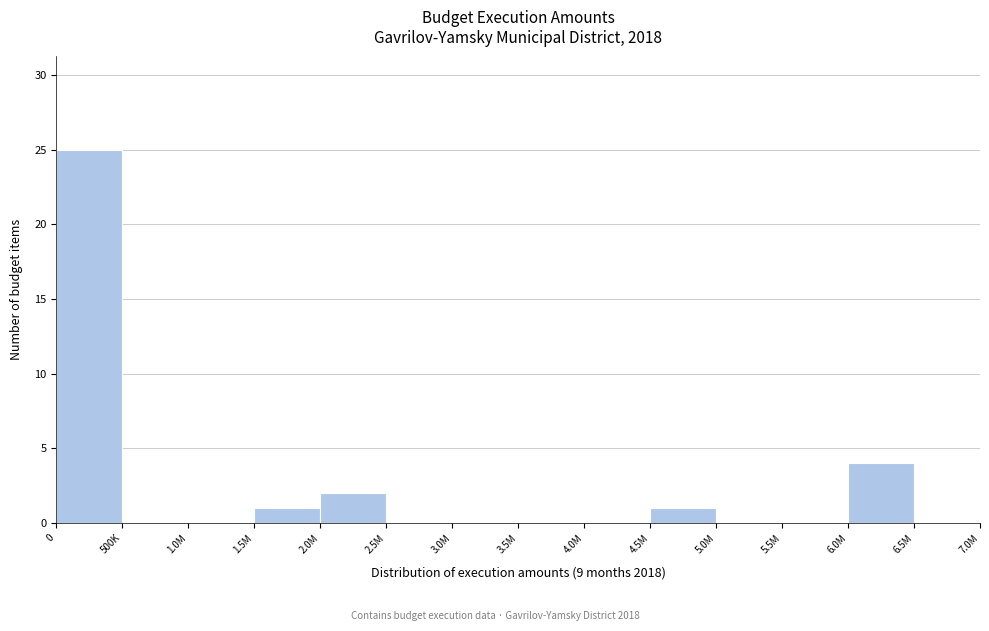

Reading right to left, list all the values displayed in this chart.

6.5M=0	6.0M=4	5.5M=0	5.0M=0	4.5M=1	4.0M=0	3.5M=0	3.0M=0	2.5M=0	2.0M=2	1.5M=1	1.0M=0	500K=0	0=25